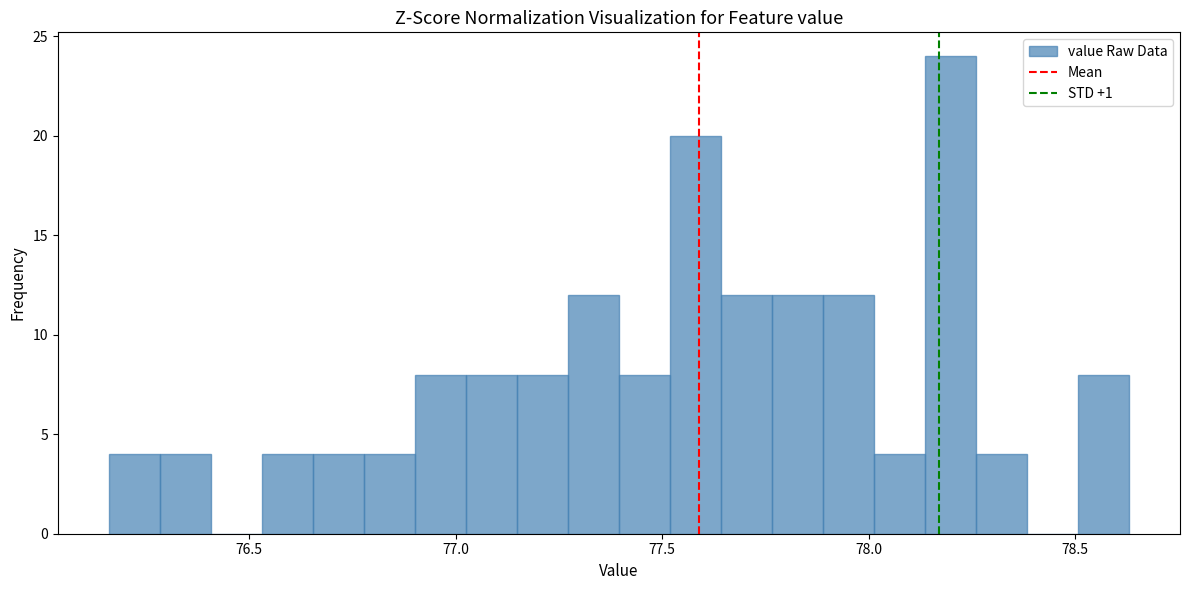

Read against the x-axis, roughly where is the centre of the tallest bar?

78.20